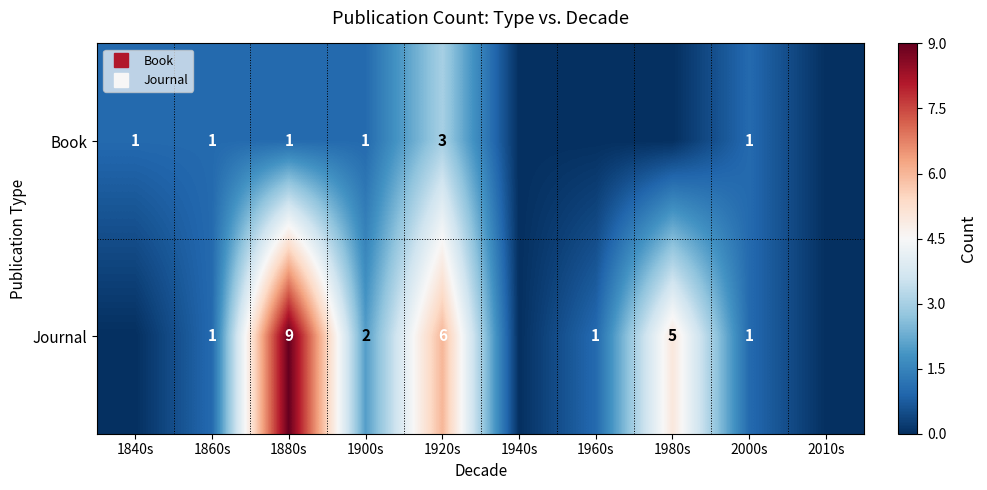

Rank the categories by Journal value from highest to lowest.

1880s, 1920s, 1980s, 1900s, 1860s, 1960s, 2000s, 1840s, 1940s, 2010s